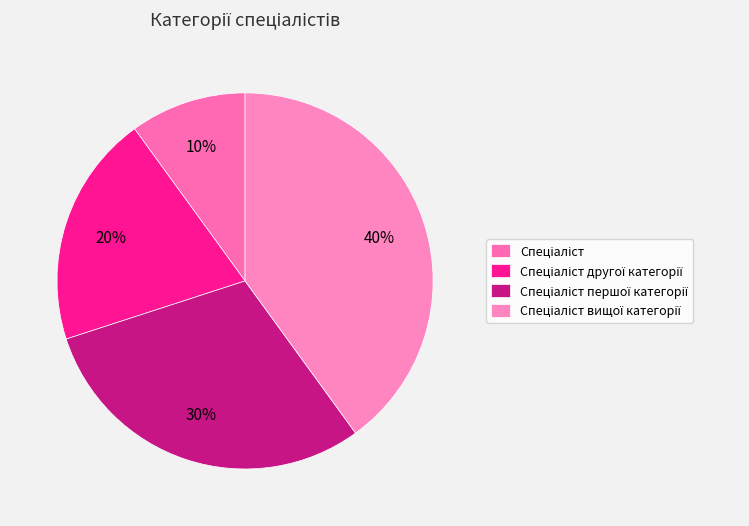

Count the number of slices in the pie.

4